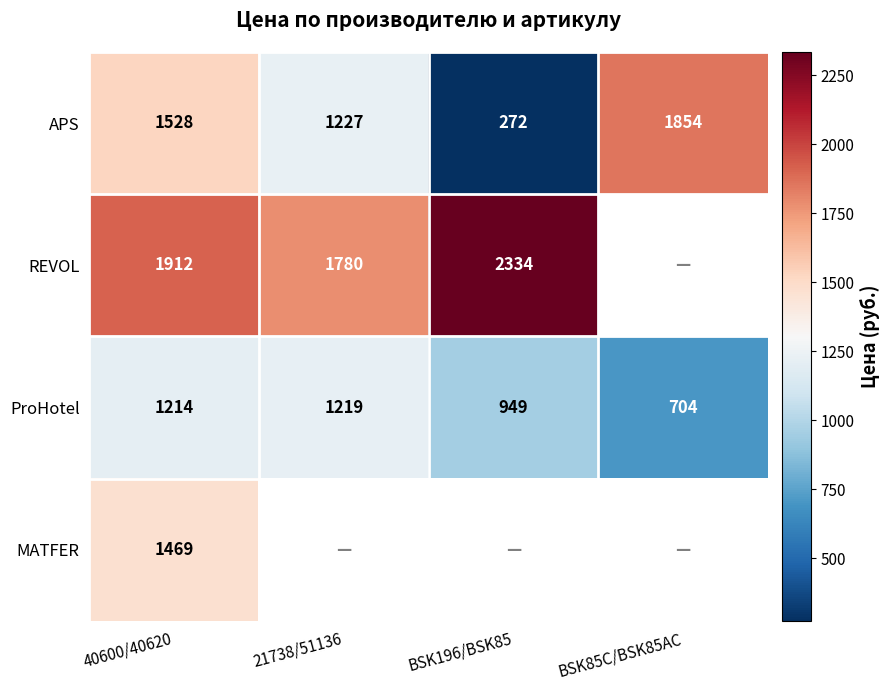

How many data points in APS are less than 1528?

2